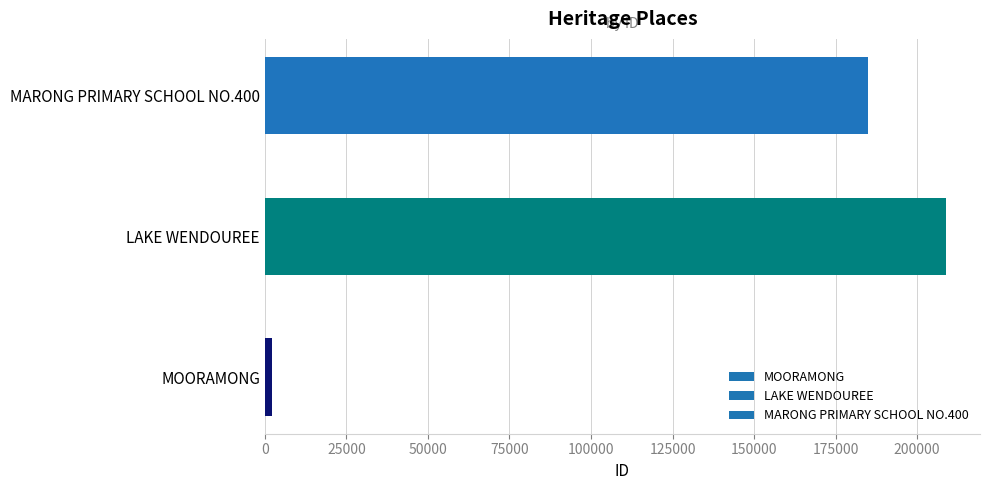

What is the sum of all values?

395836